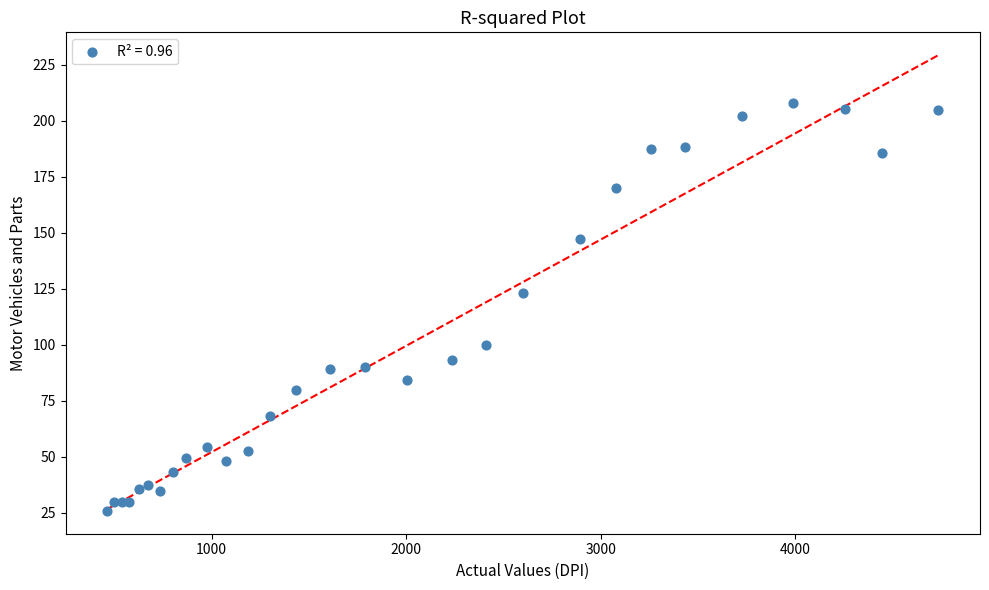

What Y value in the scatter plot is closest to 116?

122.9